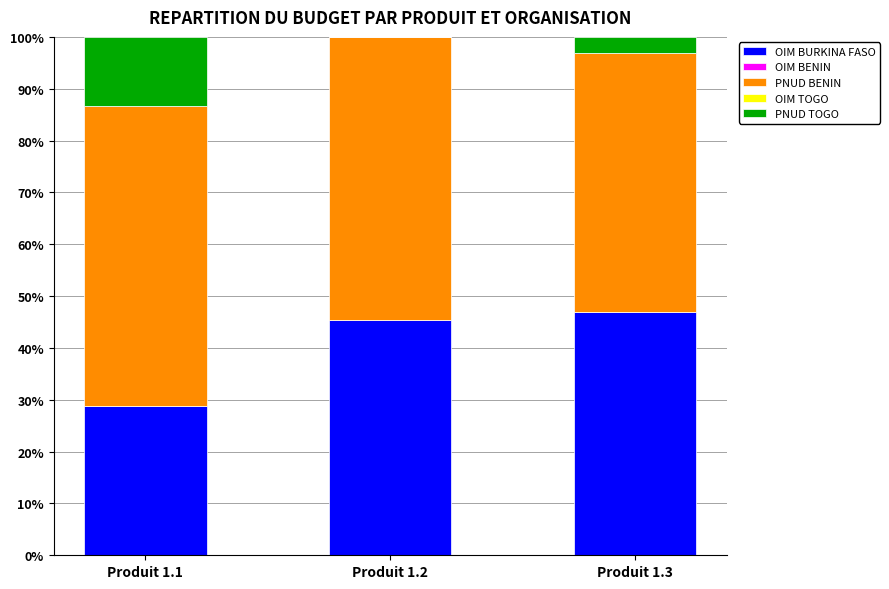

At which label does OIM BURKINA FASO first exceed 45?

Produit 1.2